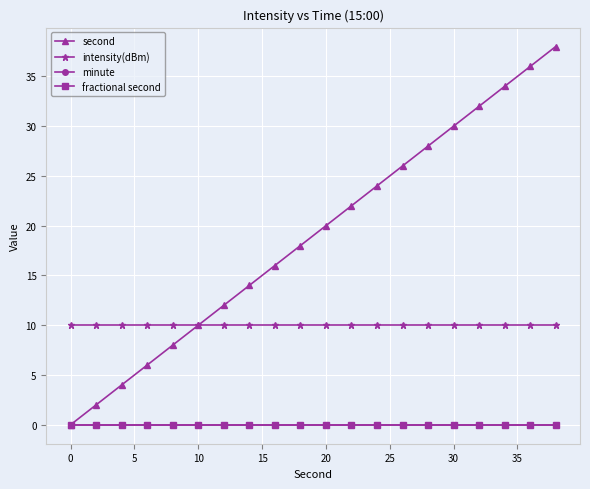

True or false: second and minute cross at least once.

False